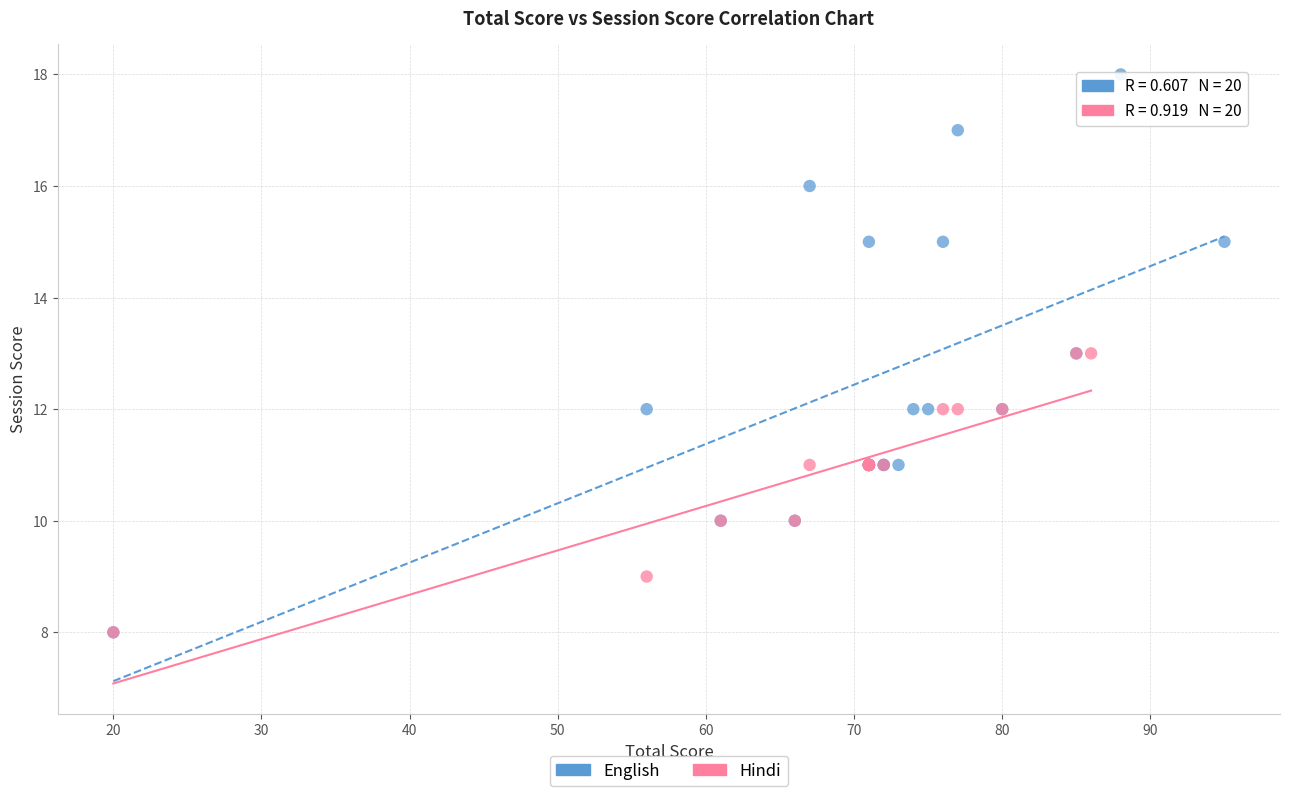

Which series has the widest spread of Y values?

English